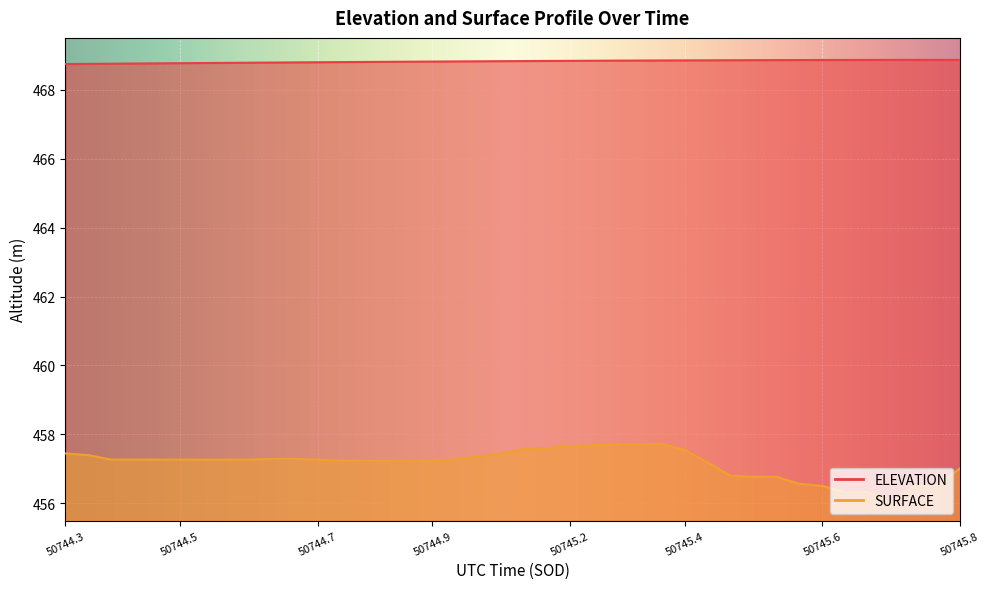

Where is the first local maximum for SURFACE?

50745.3163